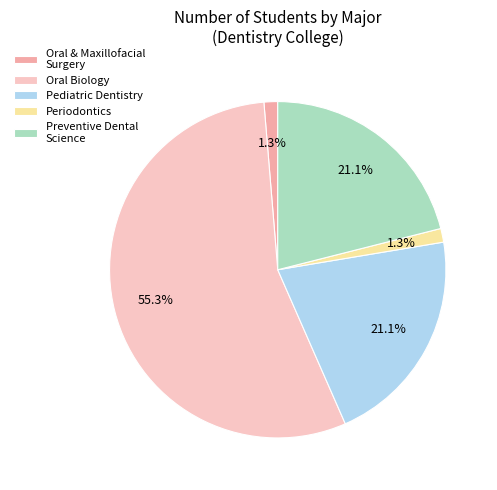

To the nearest percent, what is the average slice percentage?

20%